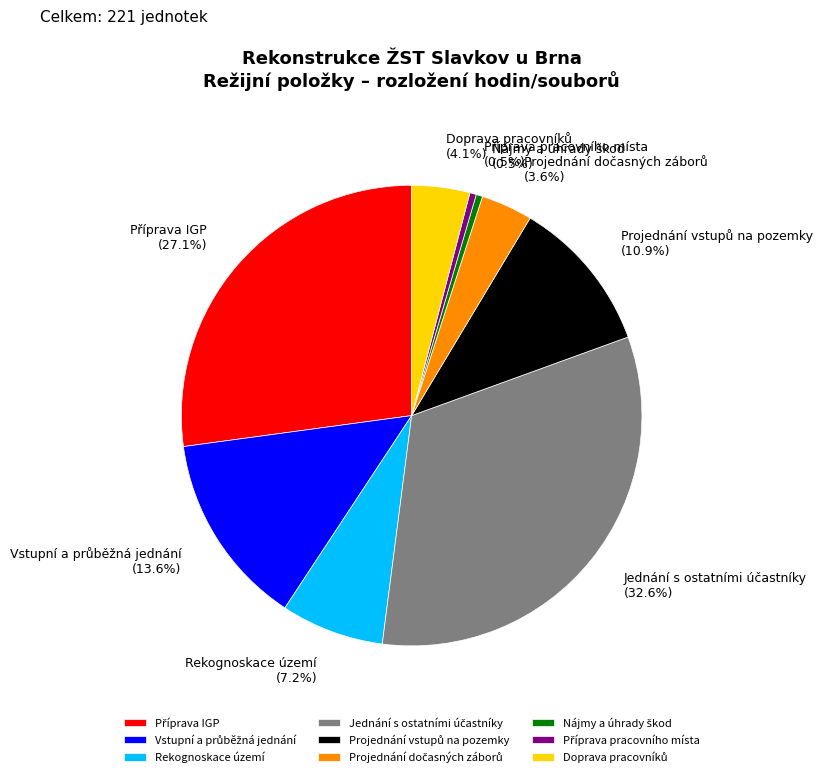

Is there a majority slice in this chart?

No